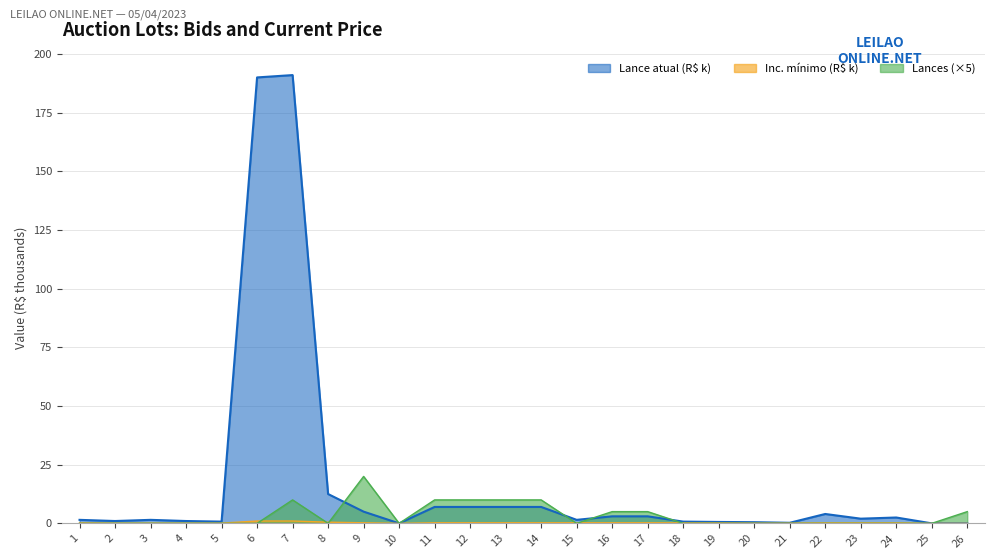

True or false: Lance atual and Inc. minimo cross at least once.

False